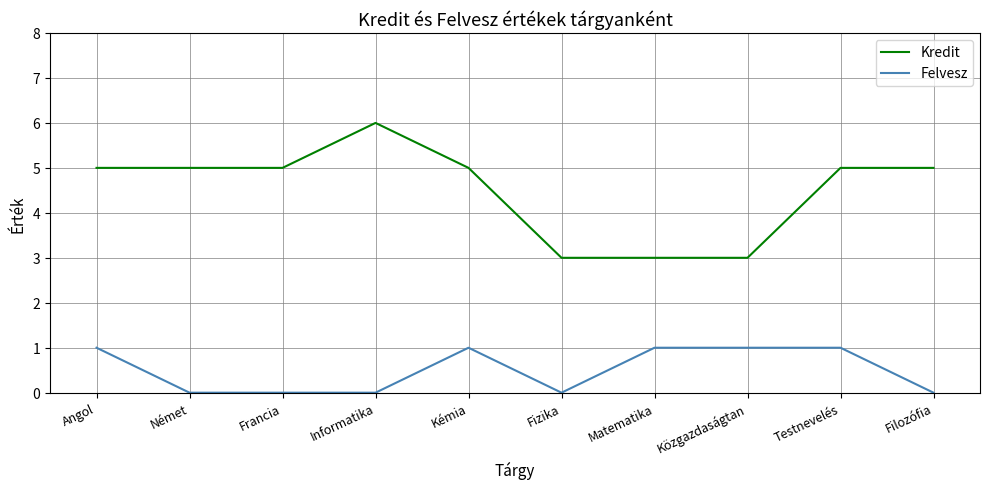

Count the Kredit values in the range 3 to 5.

9